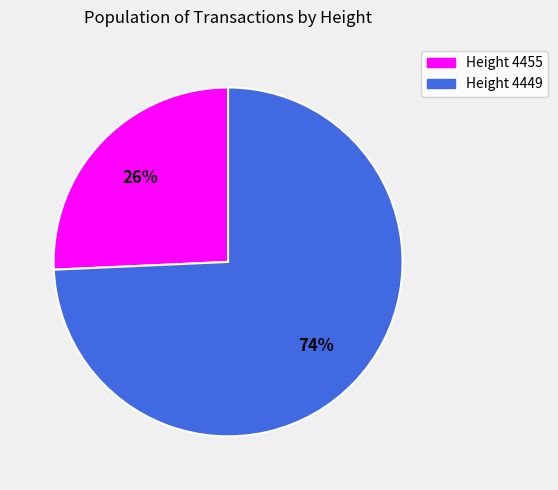

How many slices are in this pie chart?

2